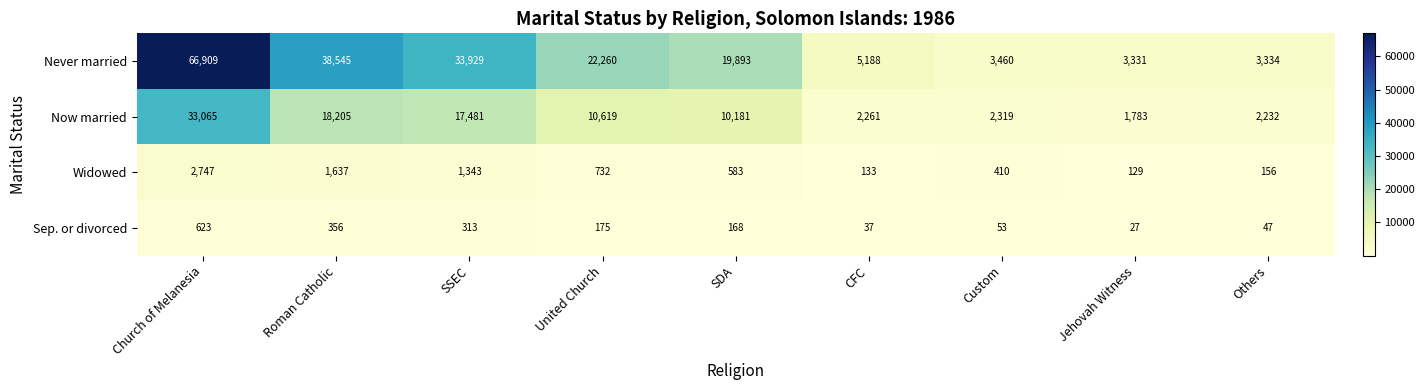

Between Church of Melanesia and SDA, which series saw the biggest shift?

Never married